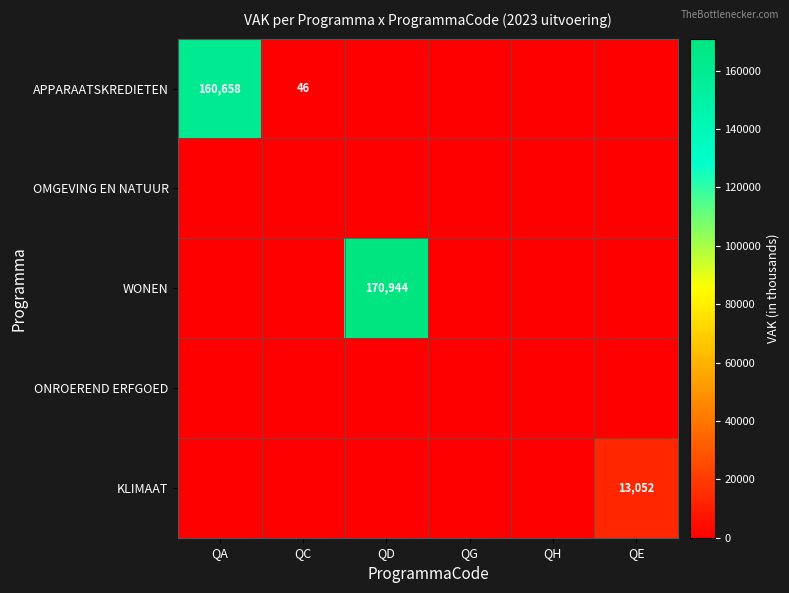

How many categories are shown in the chart?

6